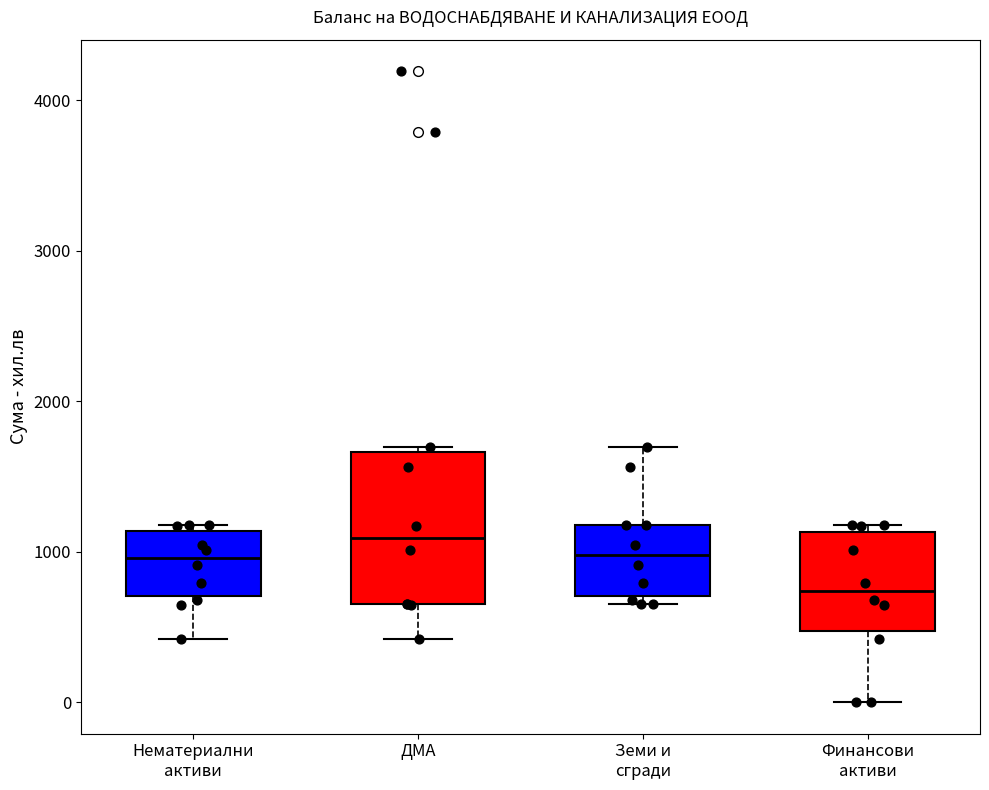

Reading left to right, transcribe this box plot: for each box, give where its median line is, the range the box spans, and where its two whiskers end, as read against the y-axis. The values are not printed on the chart, so give them approximately, as read against the axis.

Нематериални активи: median 1000, box 700 to 1100, whiskers 400 to 1200
ДМА: median 1100, box 700 to 1700, whiskers 400 to 1700 (just above the box's upper edge)
Земи и сгради: median 1000, box 700 to 1200, whiskers 700 (just below the box's lower edge) to 1700
Финансови активи: median 700, box 500 to 1100, whiskers 0 to 1200